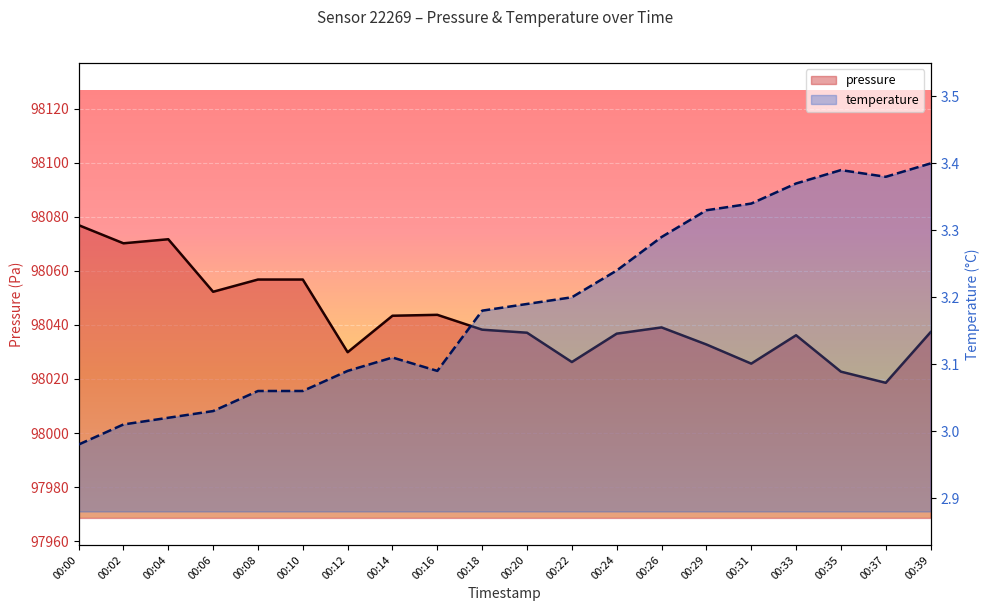

Which series changed the most between 00:10 and 00:24?

pressure